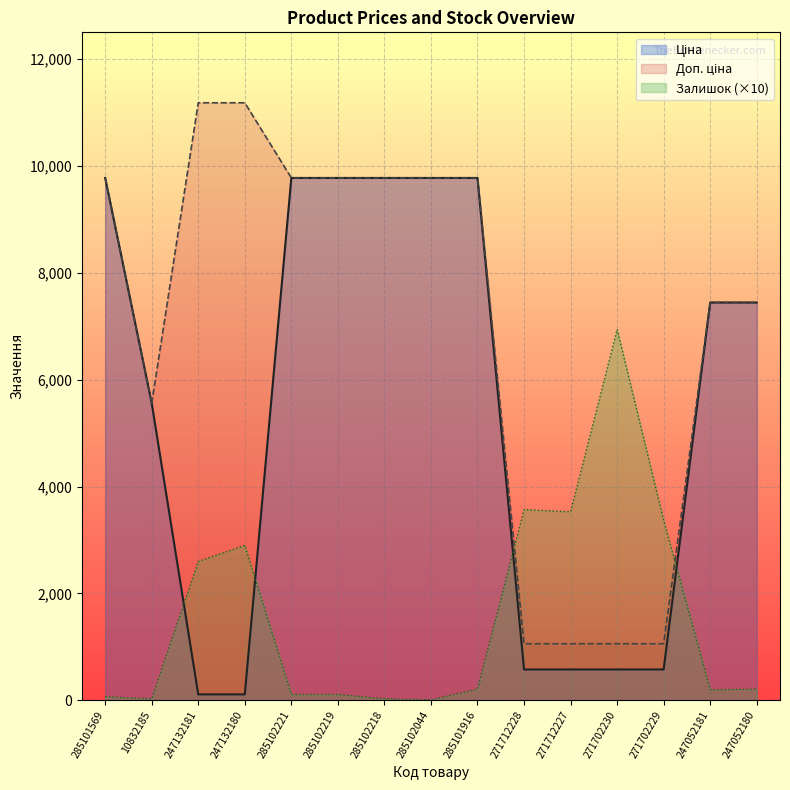

What is the average value of the Ціна series?

5442.6